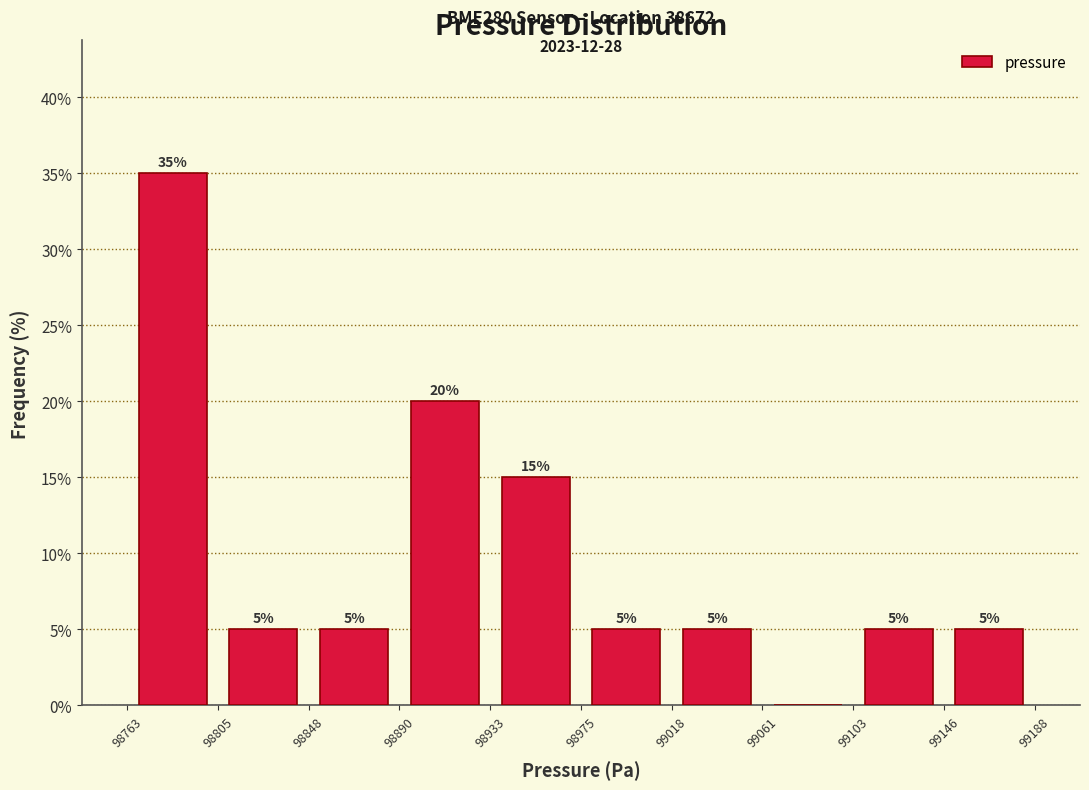

Which range on the x-axis has the tallest bar?

98763 to 98805